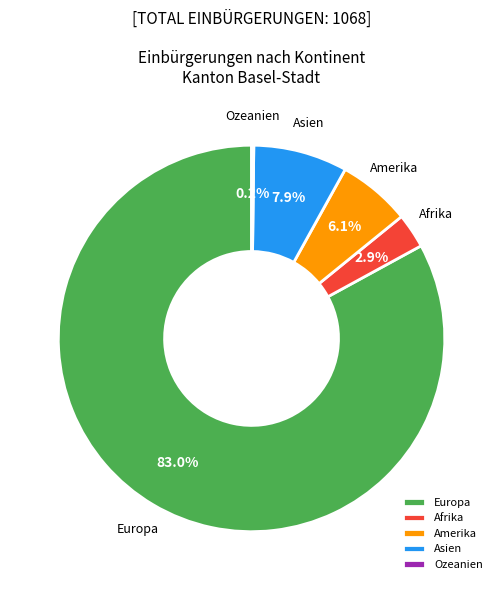

Combined, do Amerika and Asien account for over 50%?

No